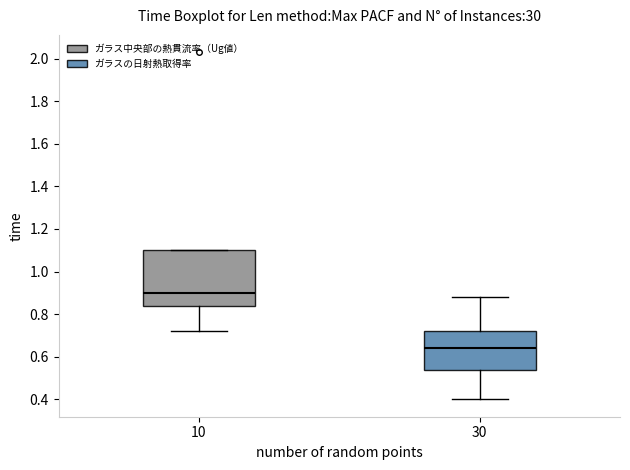

Reading left to right, read every box against the y-axis: the position of its median line, the range the box covers, and the ends of its whiskers. The values are not printed on the chart, so give them approximately, as read against the axis.

10: median 0.90, box 0.84 to 1.10, whiskers 0.72 to 1.10
30: median 0.64, box 0.54 to 0.72, whiskers 0.40 to 0.88